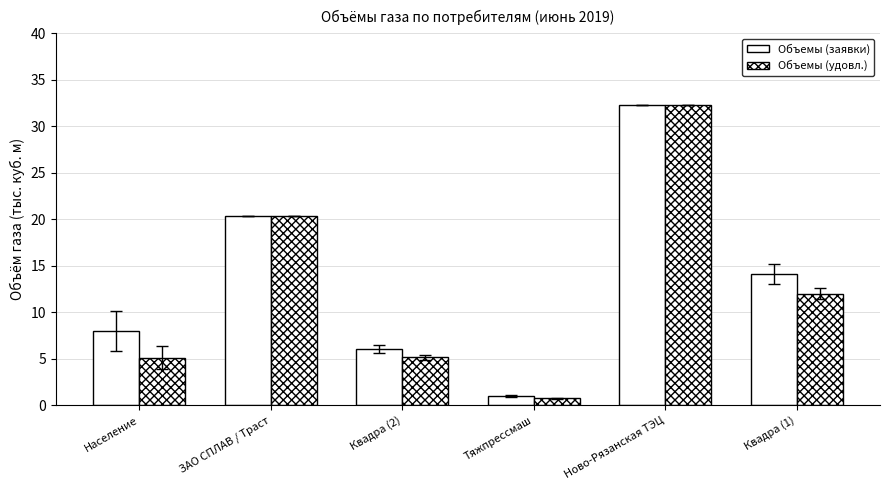

How many values in the Объемы (заявки) series exceed 14?

3